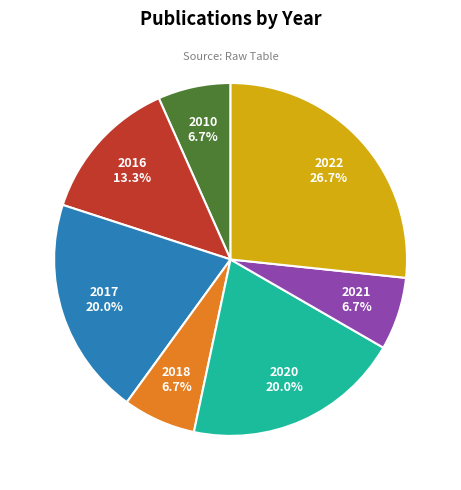

To the nearest percent, what percentage of the pie is 2018?

7%